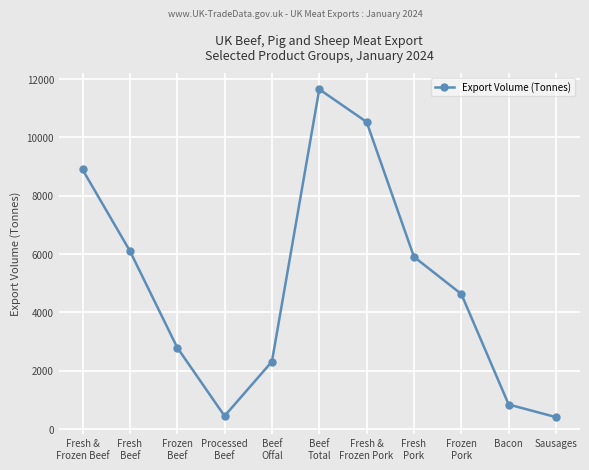

At which category does the data reach its first local valley?

Processed
Beef